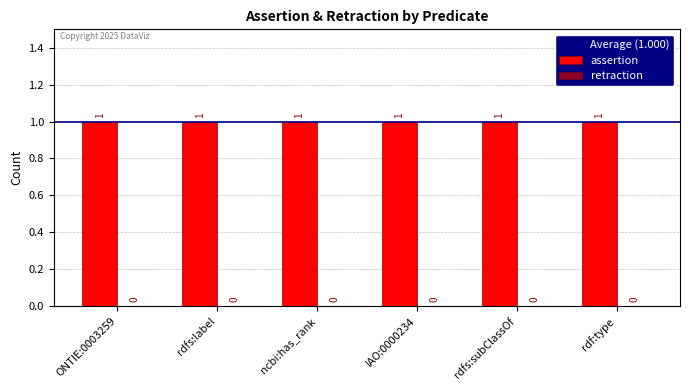

How many bars are there in each group?

2